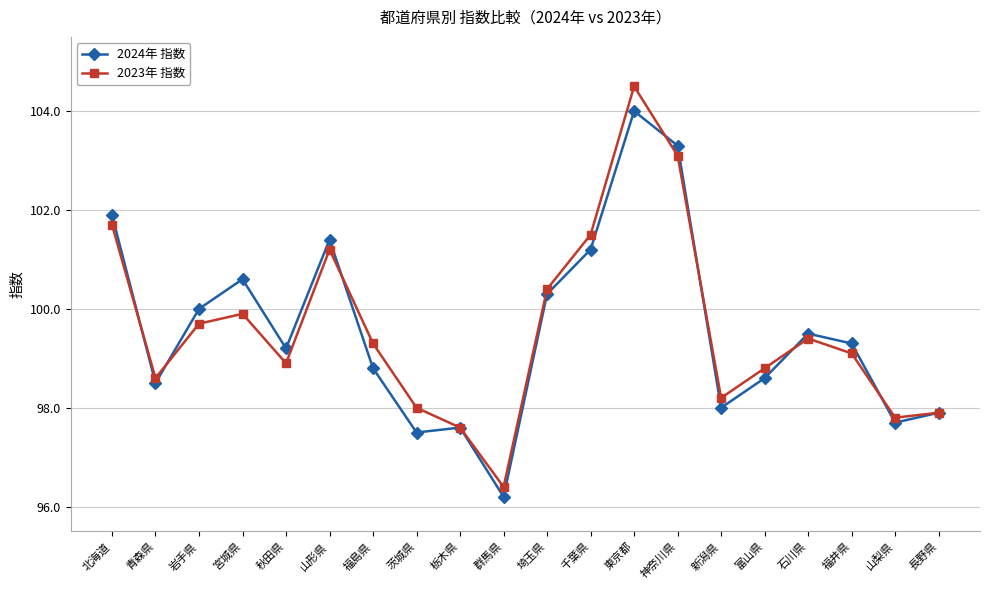

What position from the left is 東京都?

13